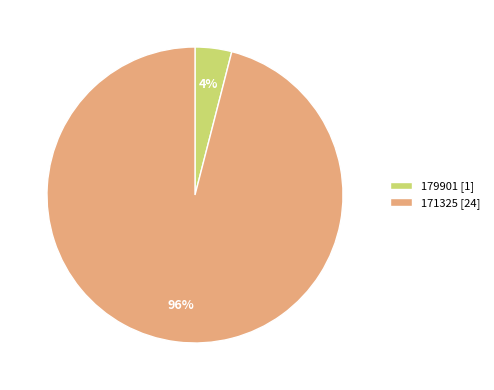

Is the sum of 171325 [24] and 179901 [1] greater than half?

Yes